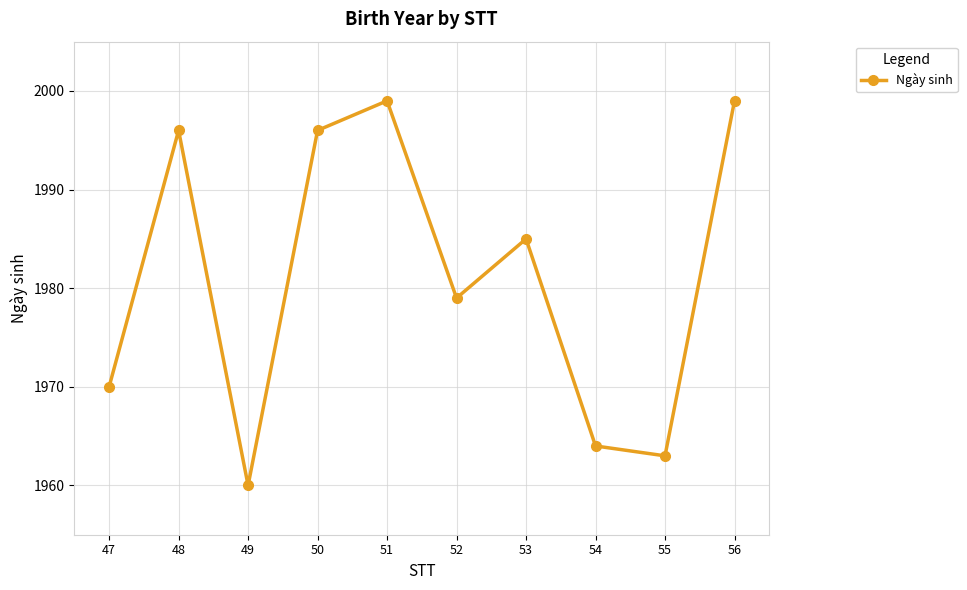

How many points are higher than both their immediate neighbors (excluding endpoints)?

3